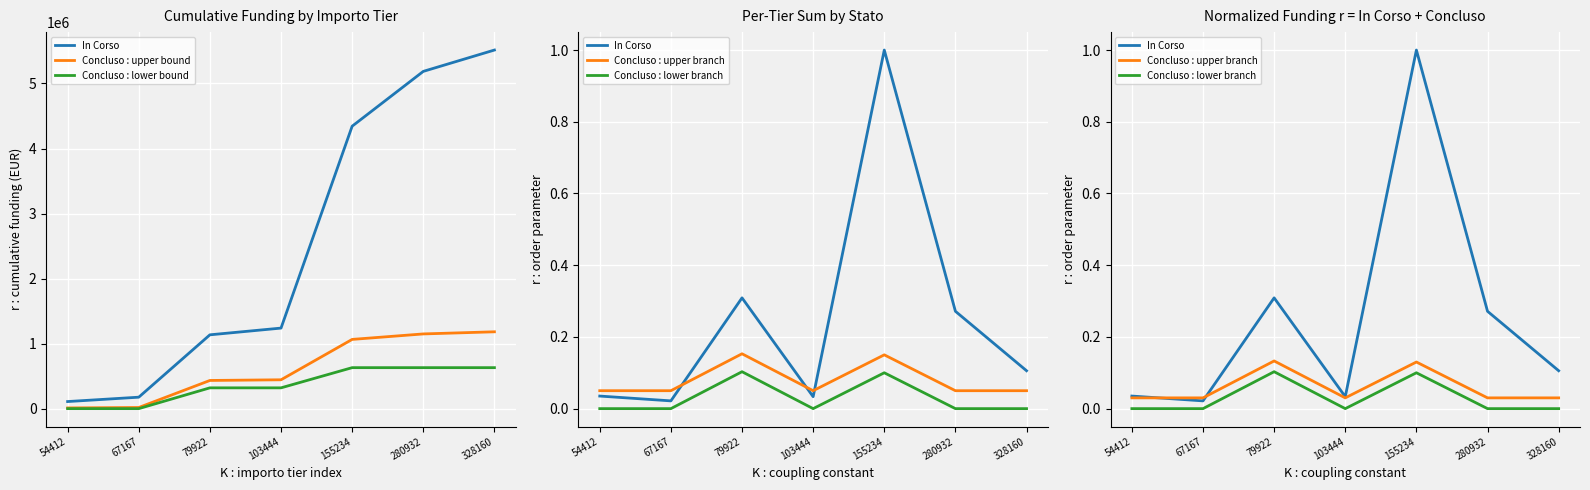

What is the spread (max minus min) of values at 280932?

1148753.5